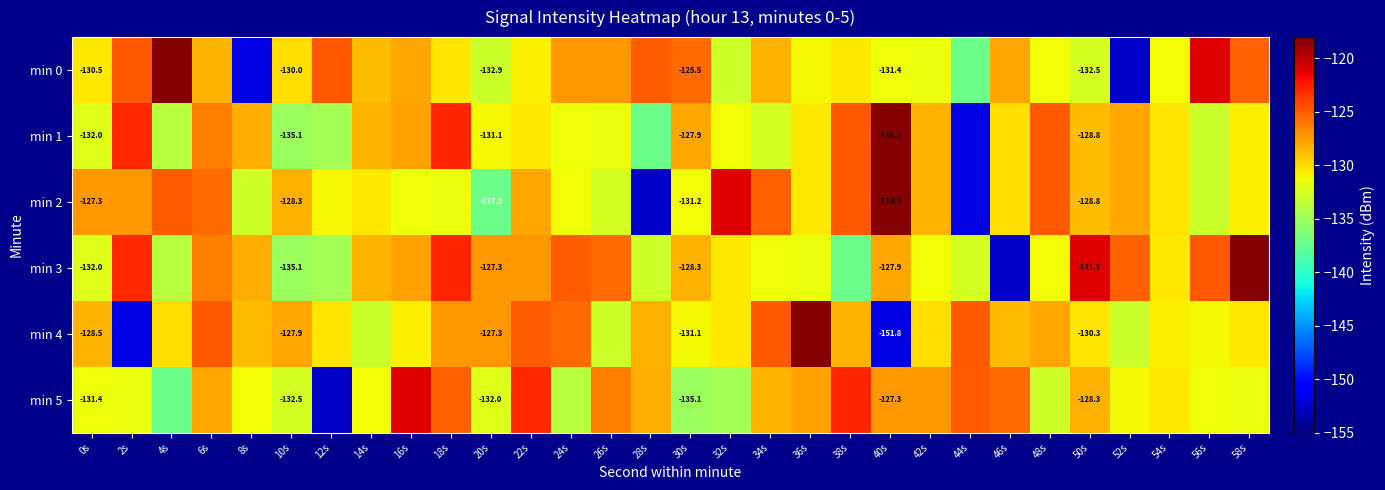

What is the difference between the maximum and second lowest values in the min 4 series?

33.6